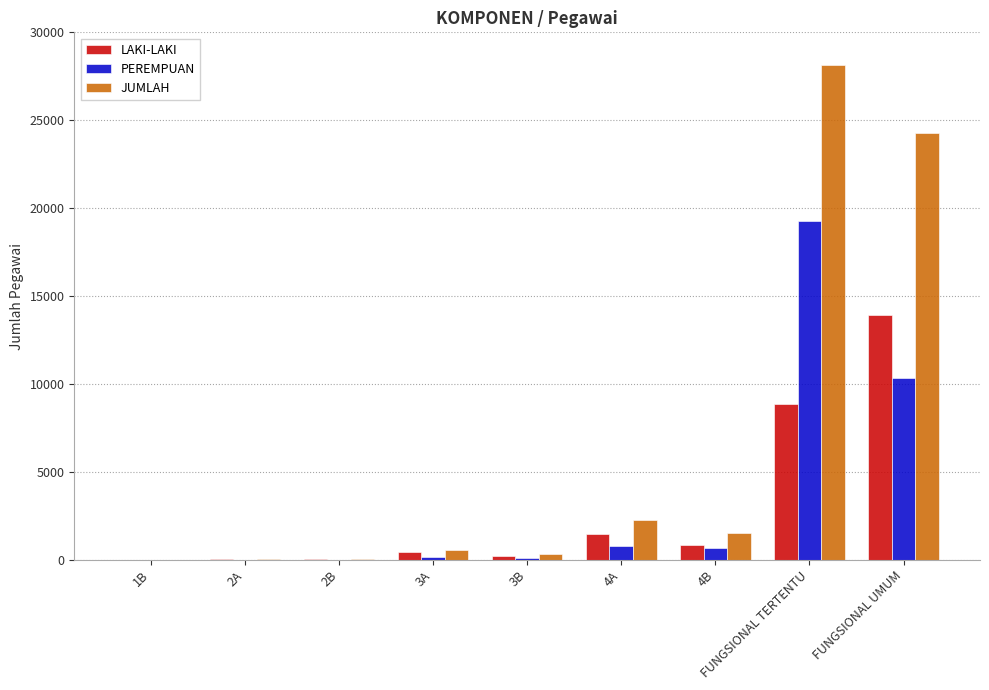

What is the sum of all LAKI-LAKI values?

25783